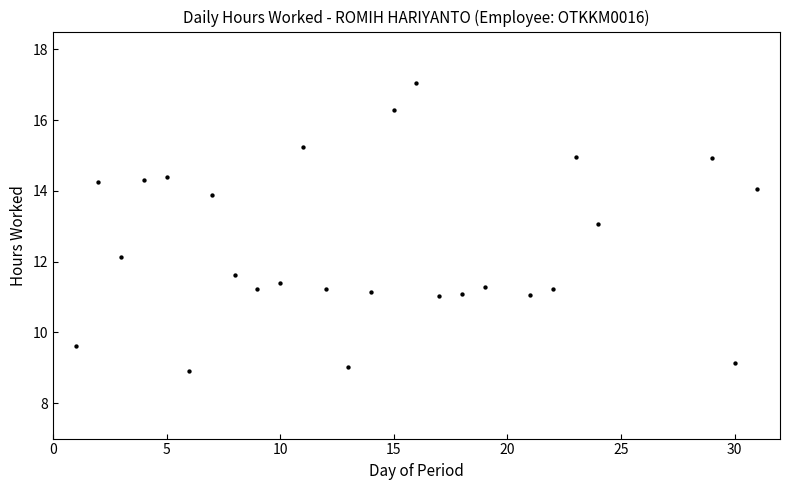

What Y value in the scatter plot is closest to 12?

12.1